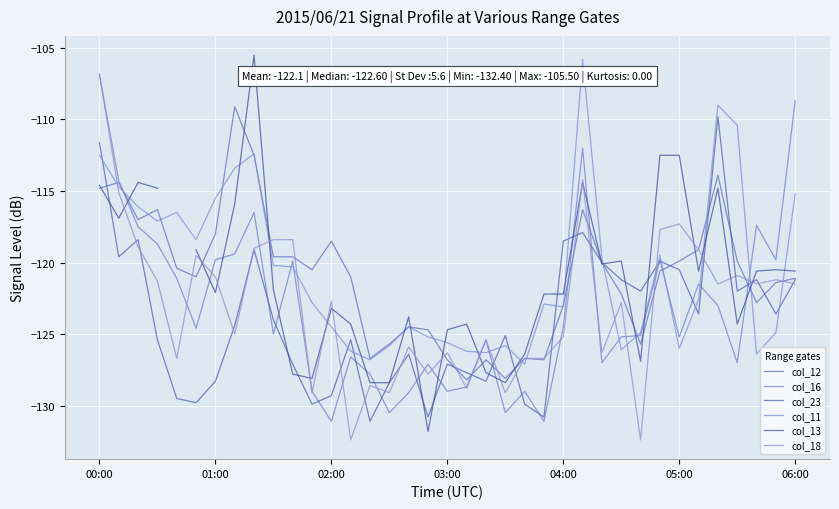

At which category is the sum across all series the highest?

00:00